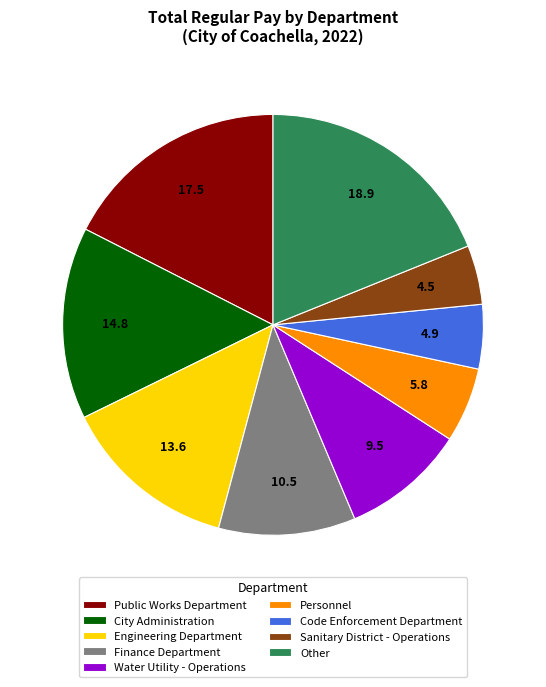

How many slices are in this pie chart?

9